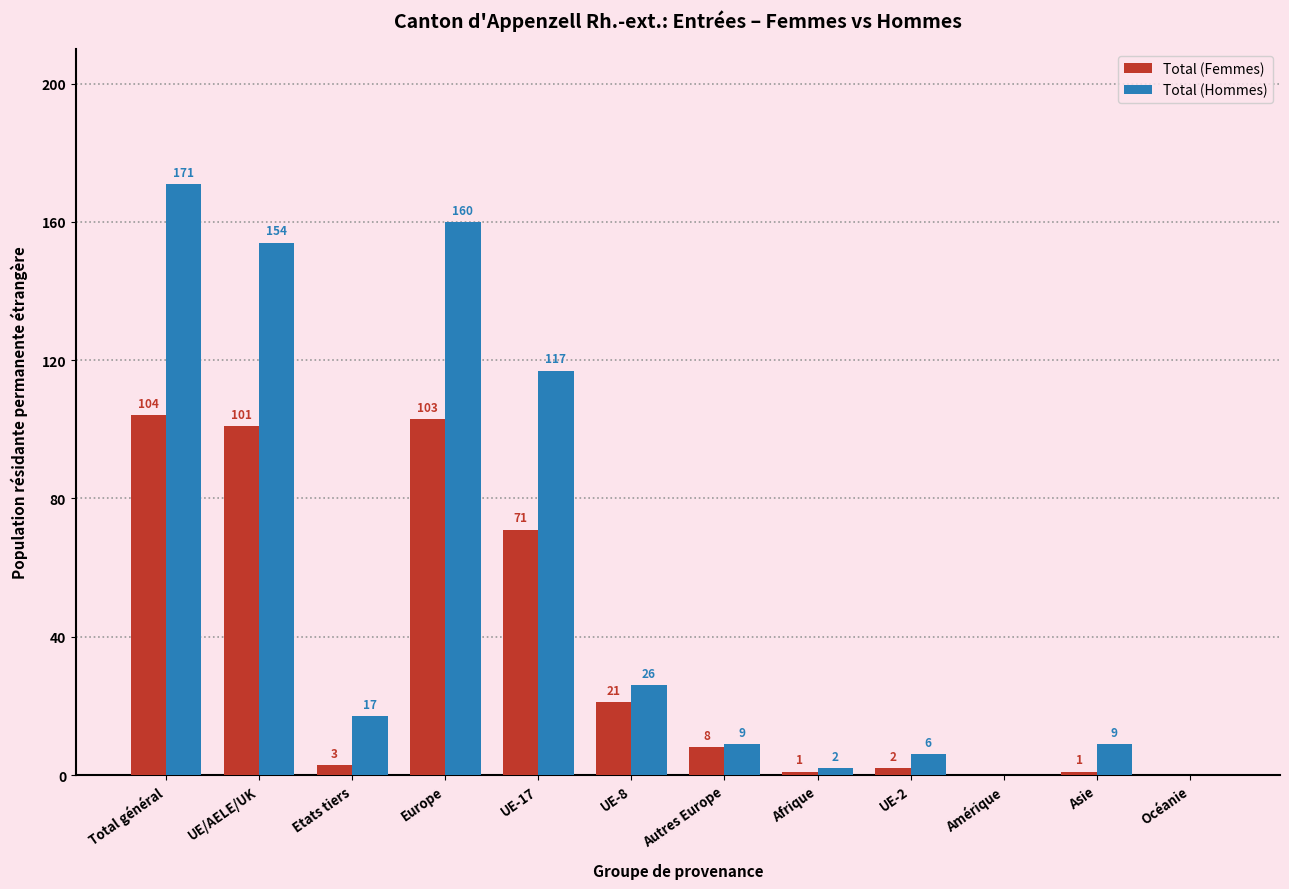

Are the bars horizontal?

No